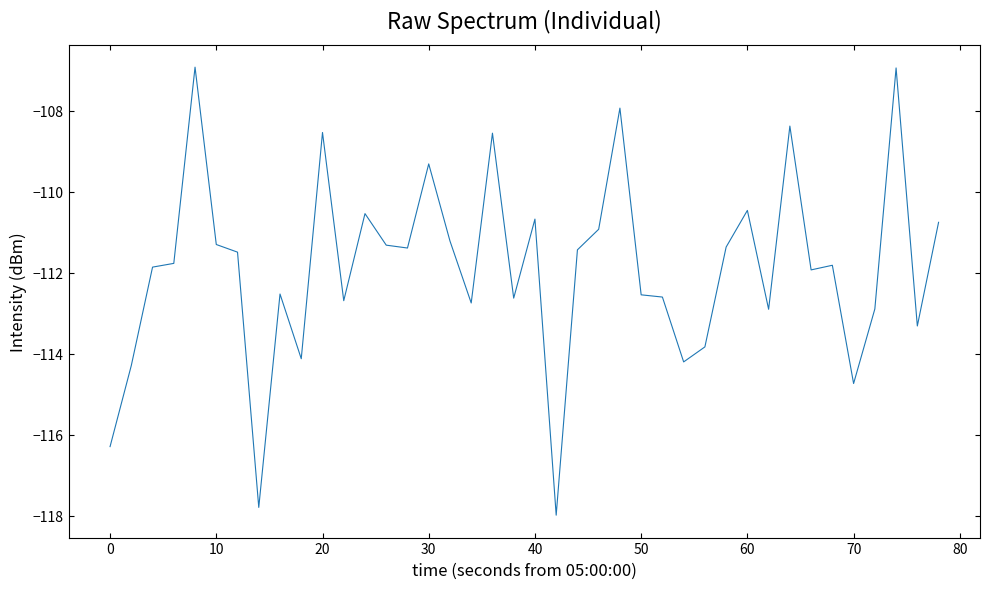

What is the minimum value shown in the chart?

-118.0